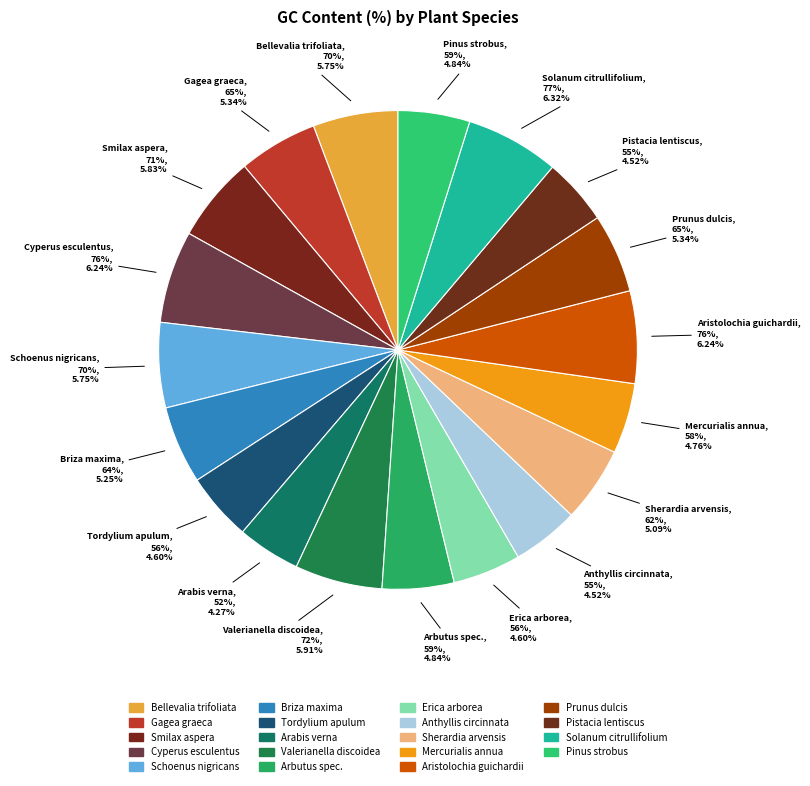

The Bellevalia trifoliata slice represents 6% of the pie. True or false?

True